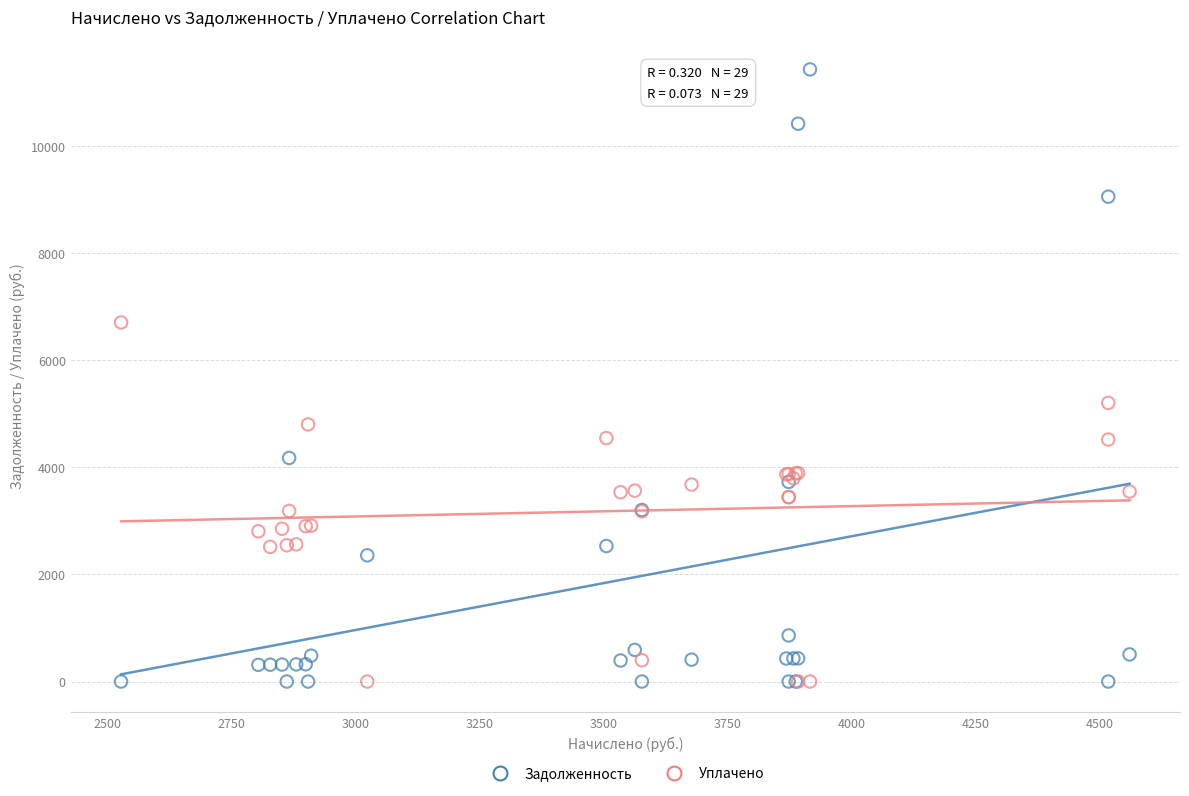

What is the X range (max minus min) for the scatter plot?

2032.0